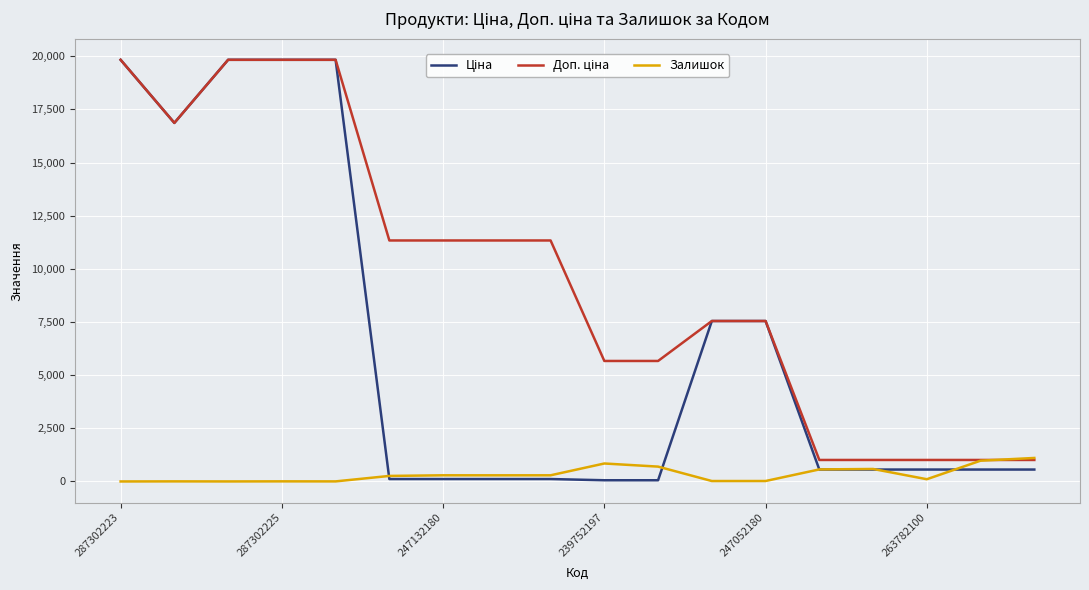

What is the maximum value shown in the chart?

19831.1